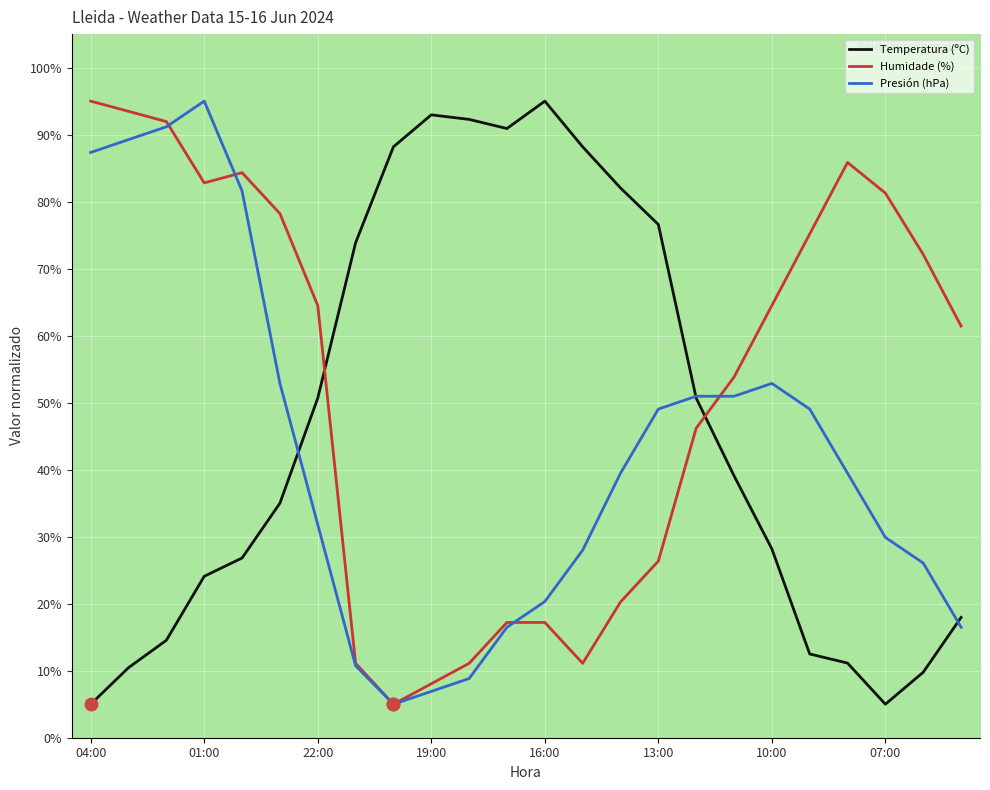

True or false: Humidade (%) and Presión (hPa) intersect in this chart.

True